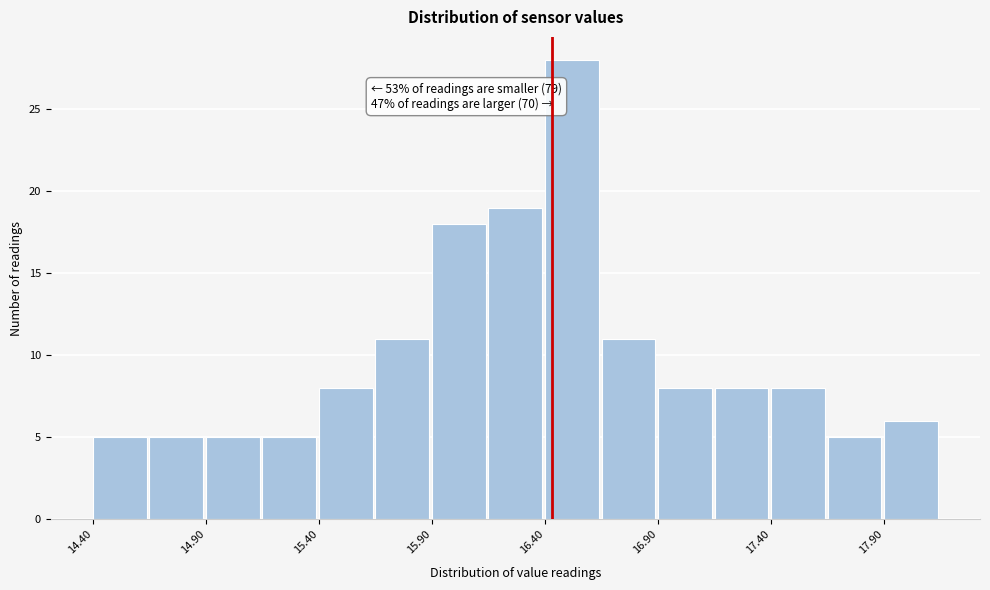

Over which range of the x-axis is the bar tallest?

16.40 to 16.65